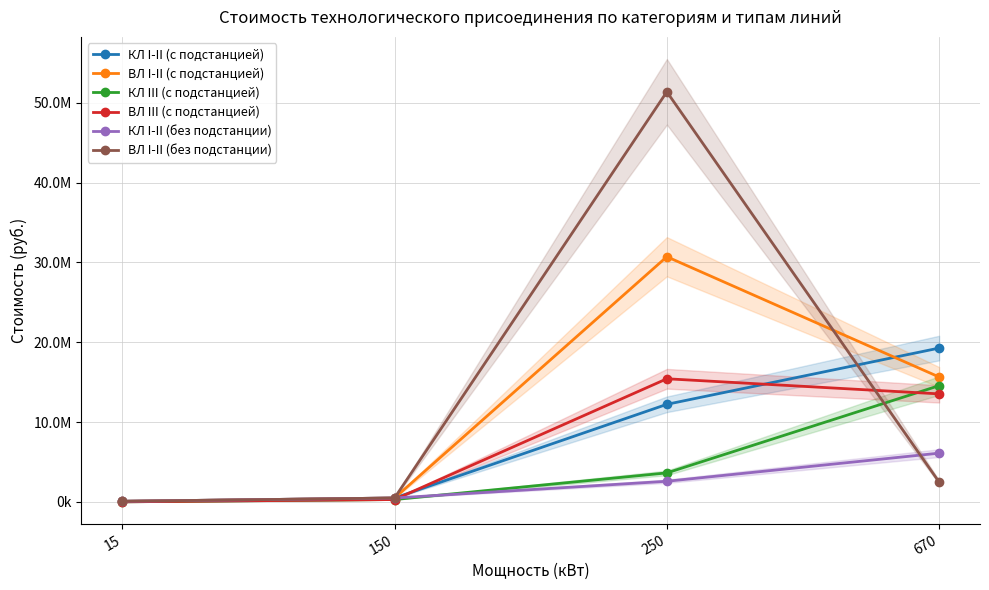

At 15, list the series in order from smallest to largest.

КЛ III (с подстанцией), ВЛ III (с подстанцией), КЛ I-II (с подстанцией), ВЛ I-II (с подстанцией), КЛ I-II (без подстанции), ВЛ I-II (без подстанции)